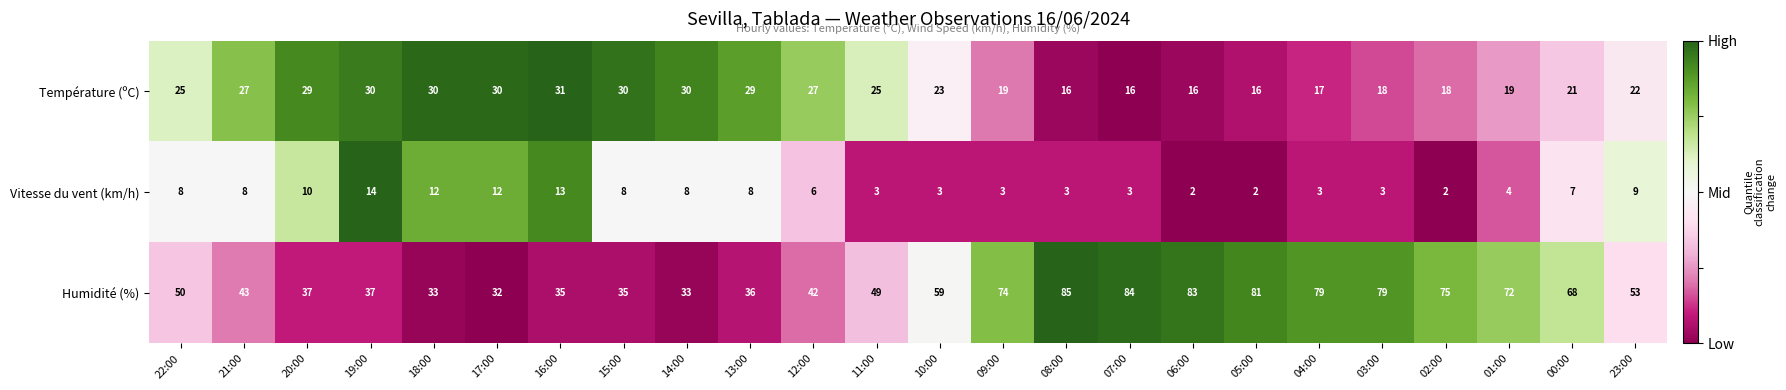

At 20:00, list the series in order from smallest to largest.

Vitesse du vent (km/h), Température (ºC), Humidité (%)